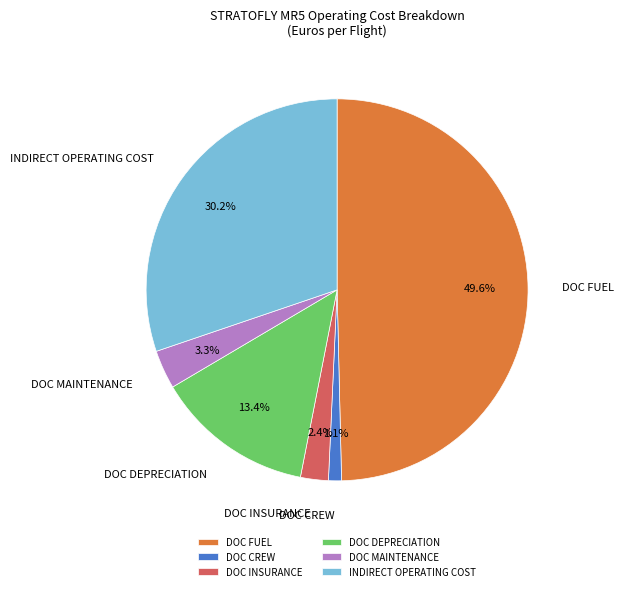

Which slice is the smallest?

DOC CREW